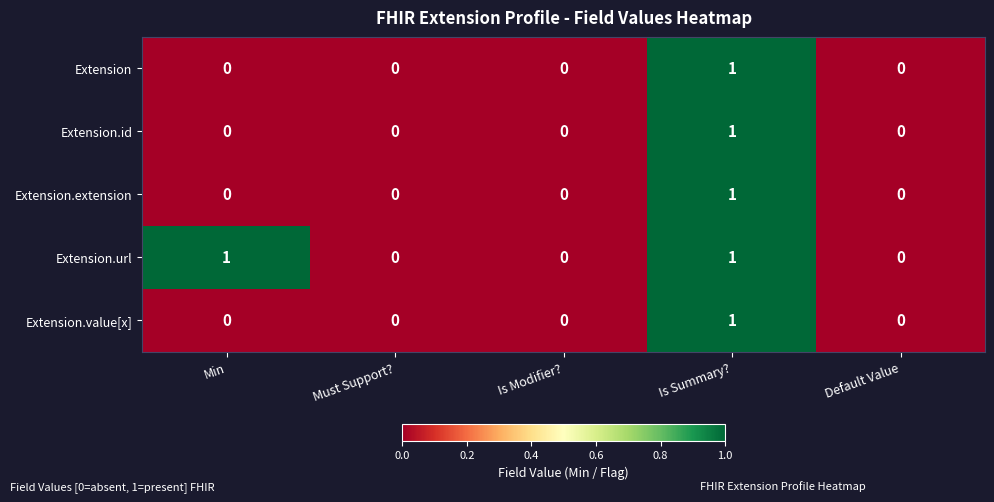

Is it true that Extension.extension equals 0 at Min?

True